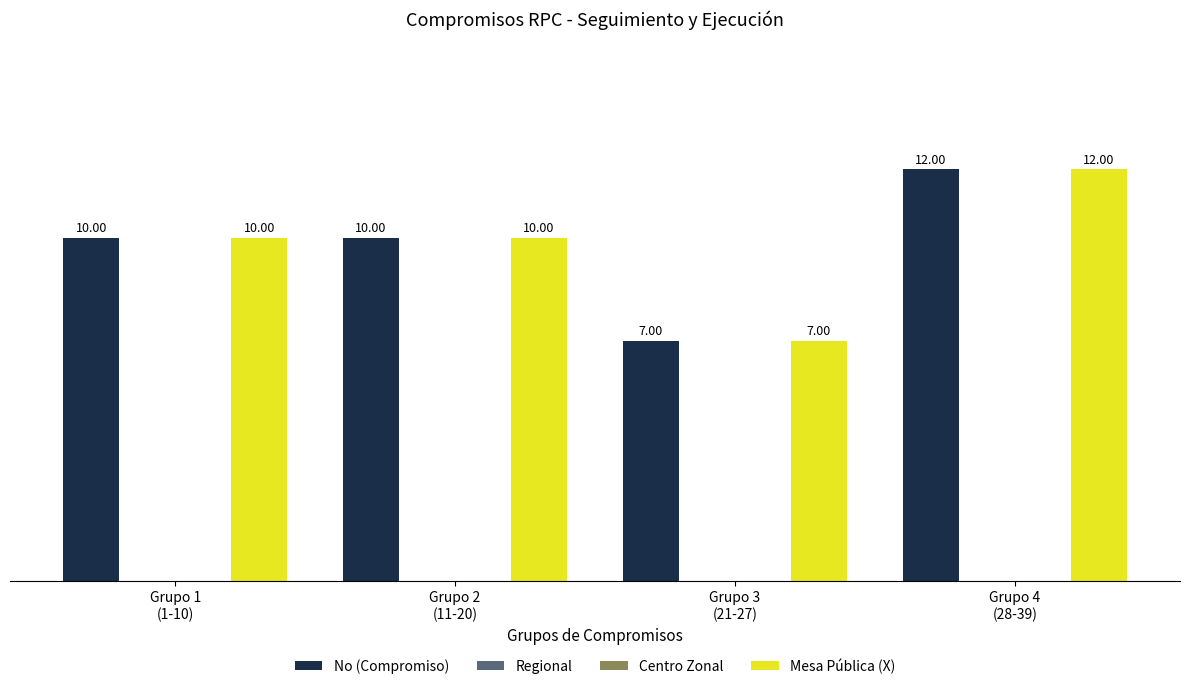

Where does the Mesa Pública (X) series first go above 10?

Grupo 4
(28-39)